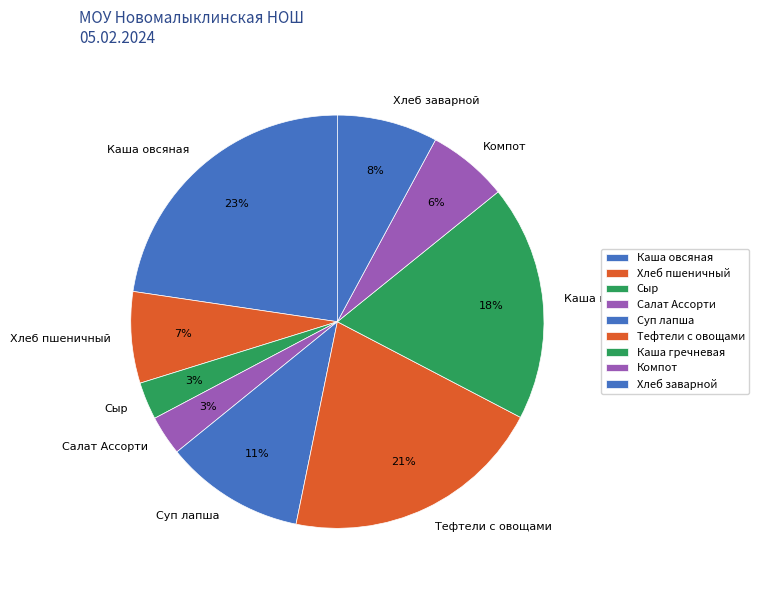

Do Тефтели с овощами and Суп лапша together represent more than half of the pie?

No